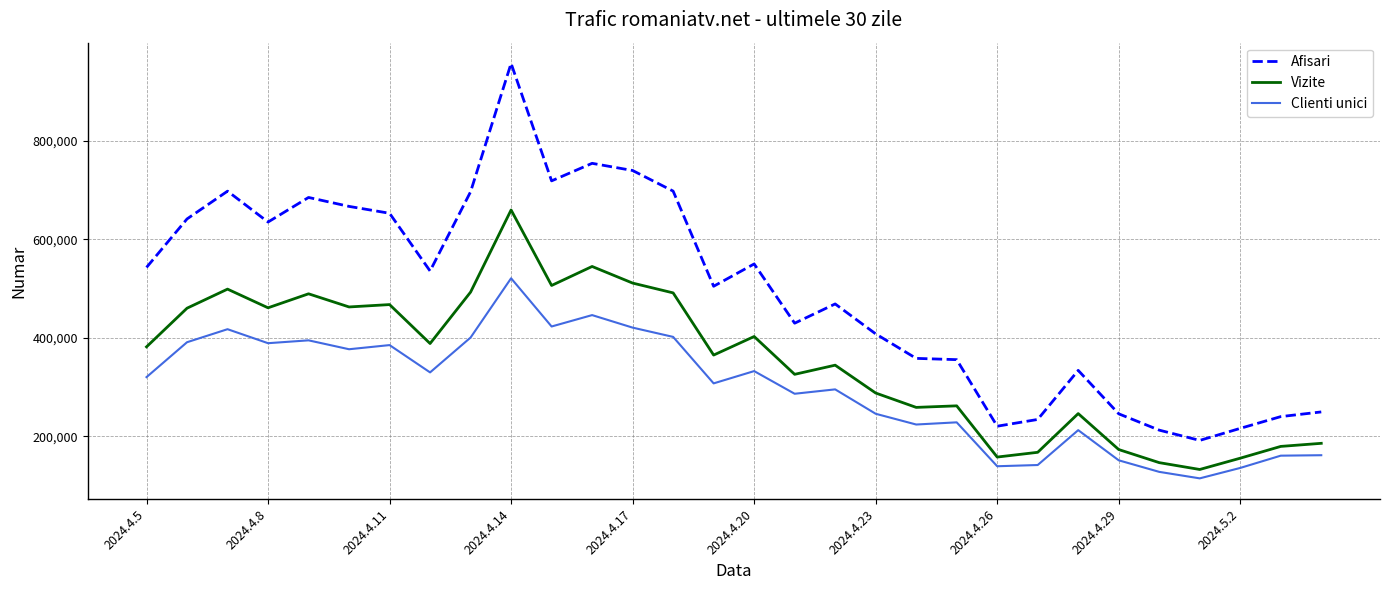

What is the average value of the Vizite series?

353735